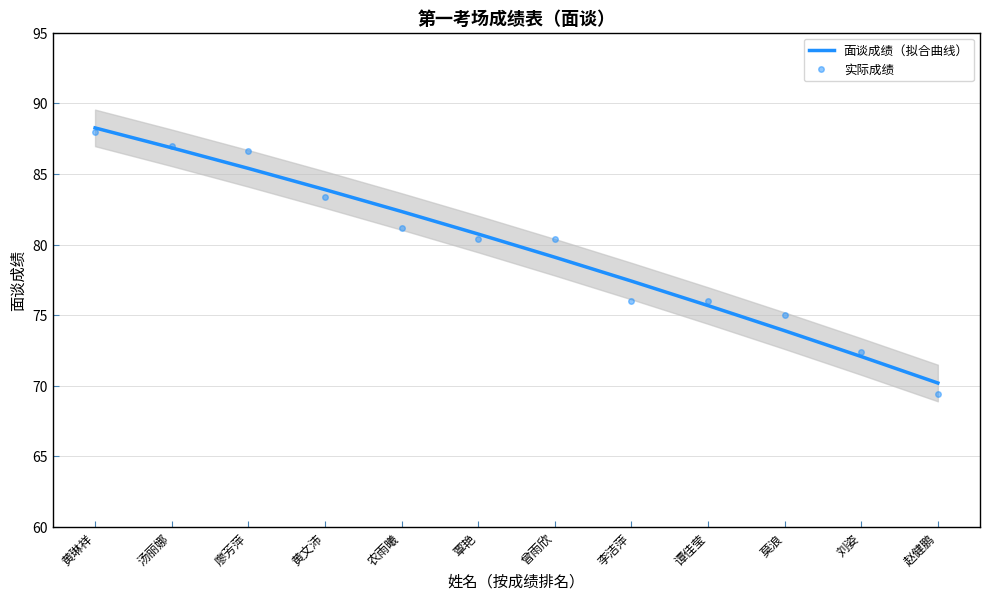

What is the value of the 面谈成绩（拟合曲线） point at the 12th from the left?

70.2